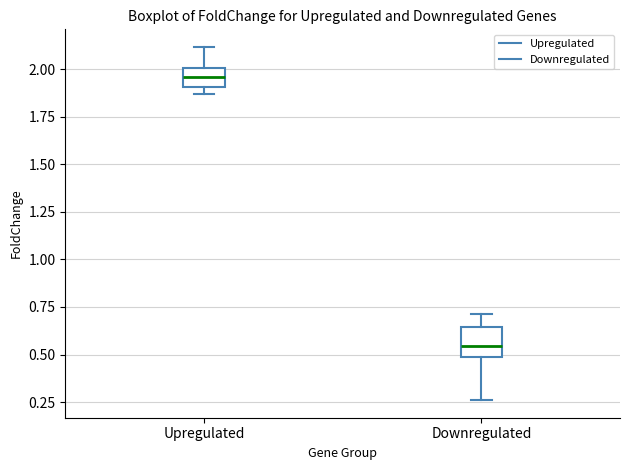

Comparing the boxes themselves (not the whiskers), which one is the tallest?

Downregulated